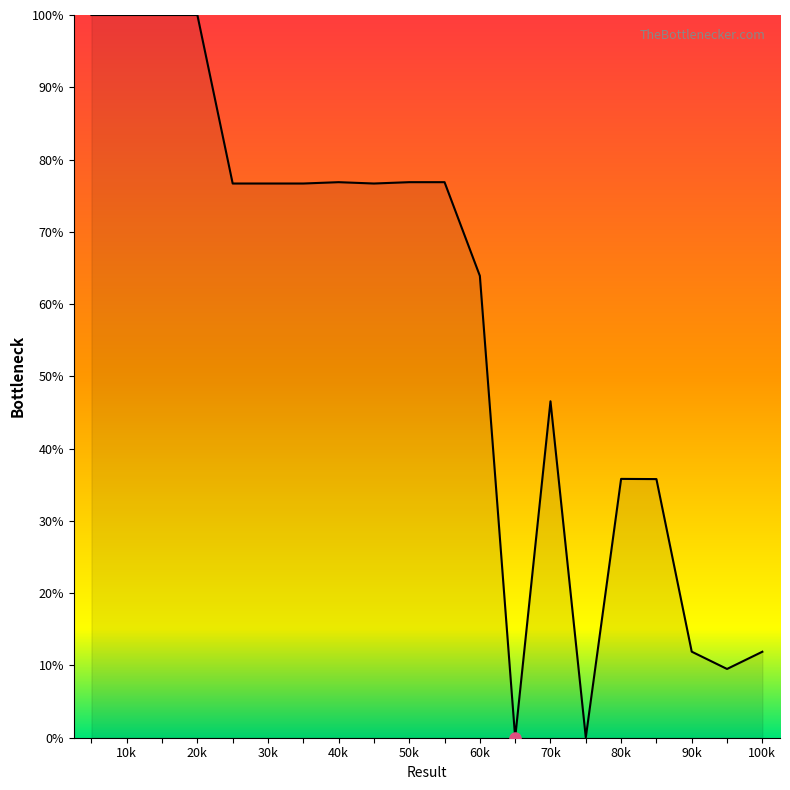

What is the greatest value displayed?

100.0